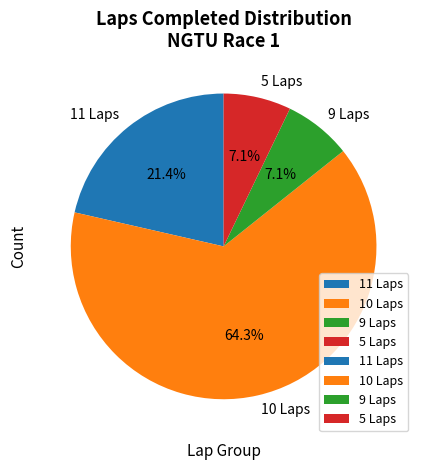

Does 5 Laps represent more than half of the total?

No